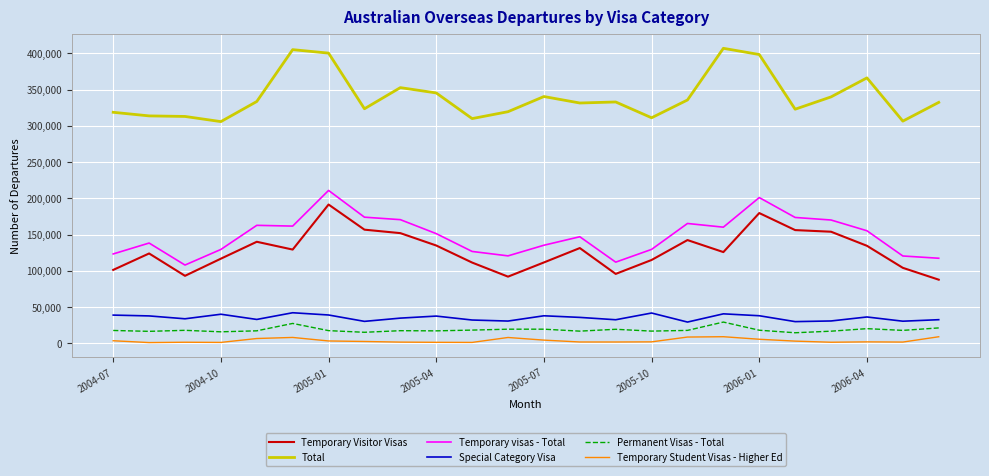

How many lines are shown in the chart?

6